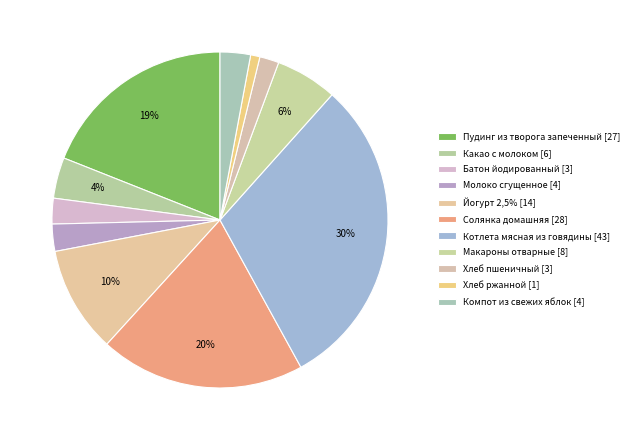

Is it true that Хлеб ржанной is 9% of the pie?

False